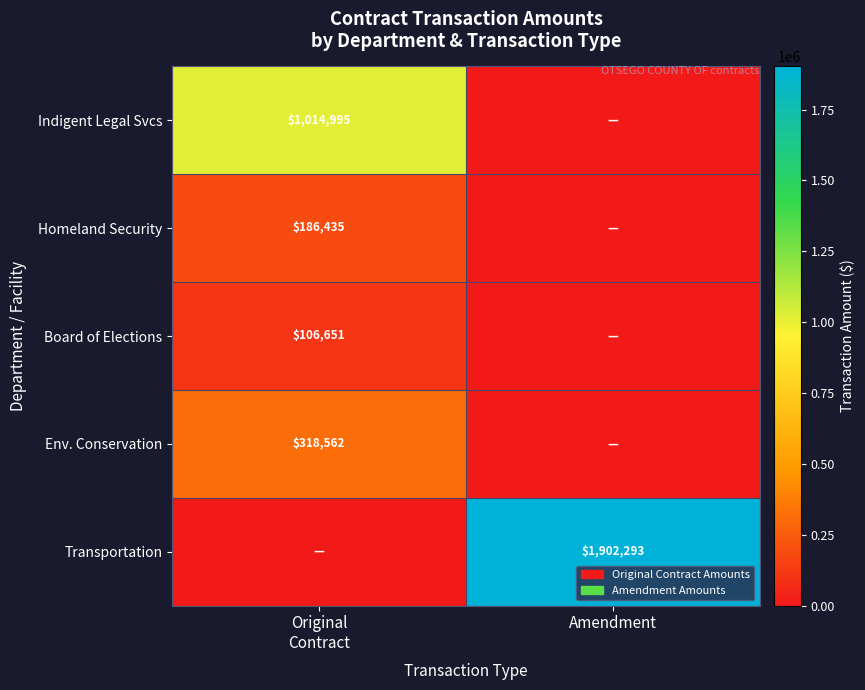

At which category is the sum across all series the highest?

Amendment